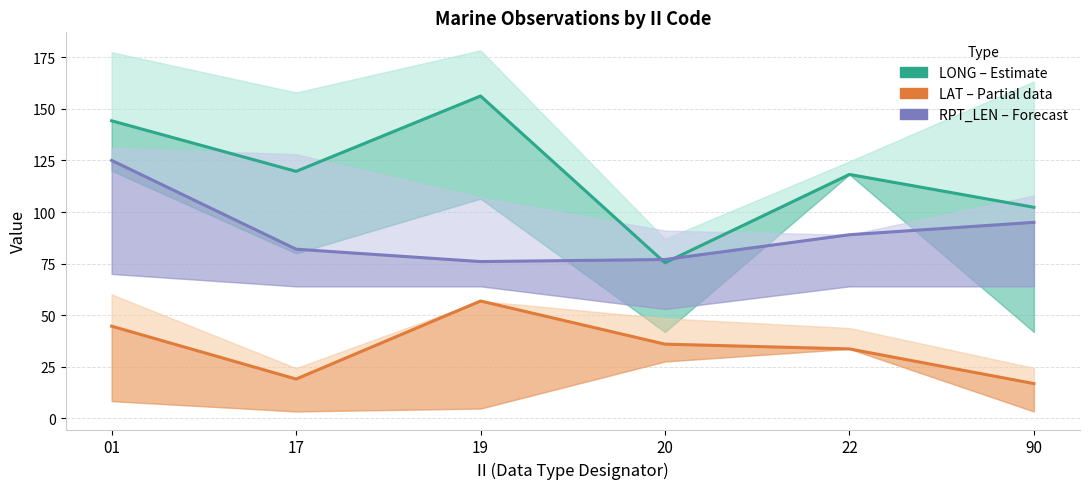

Count the number of categories in the chart.

6